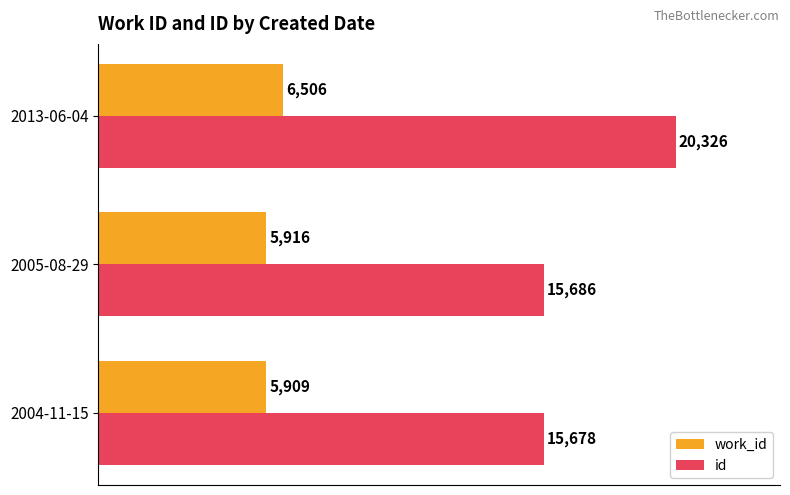

What is the approximate value of work_id at 2005-08-29?

5916